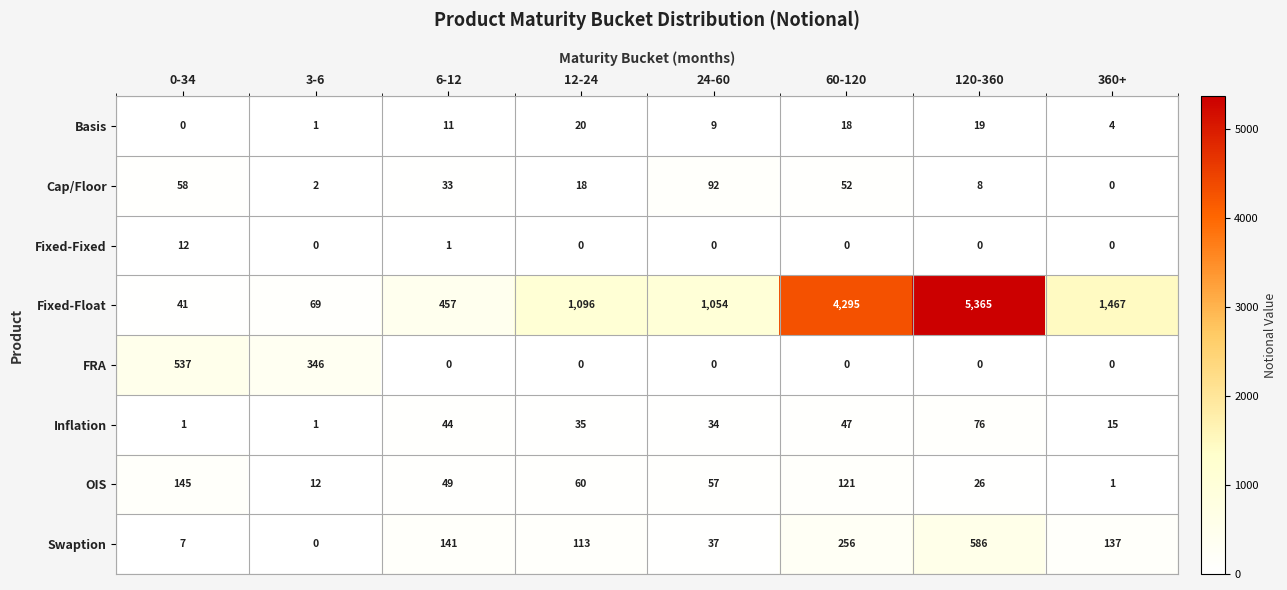

What is the difference between the second highest and second lowest values in the OIS series?

109